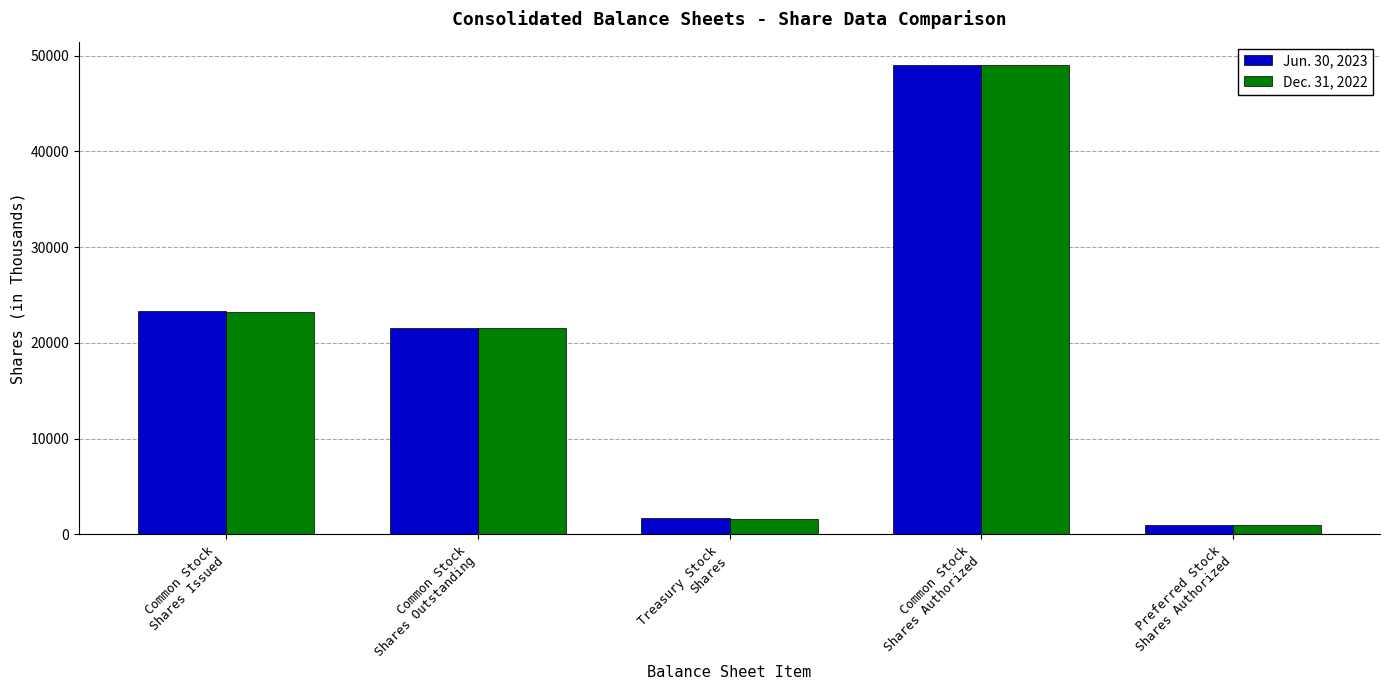

What is the label of the 2nd bar from the right?

Common Stock
Shares Authorized